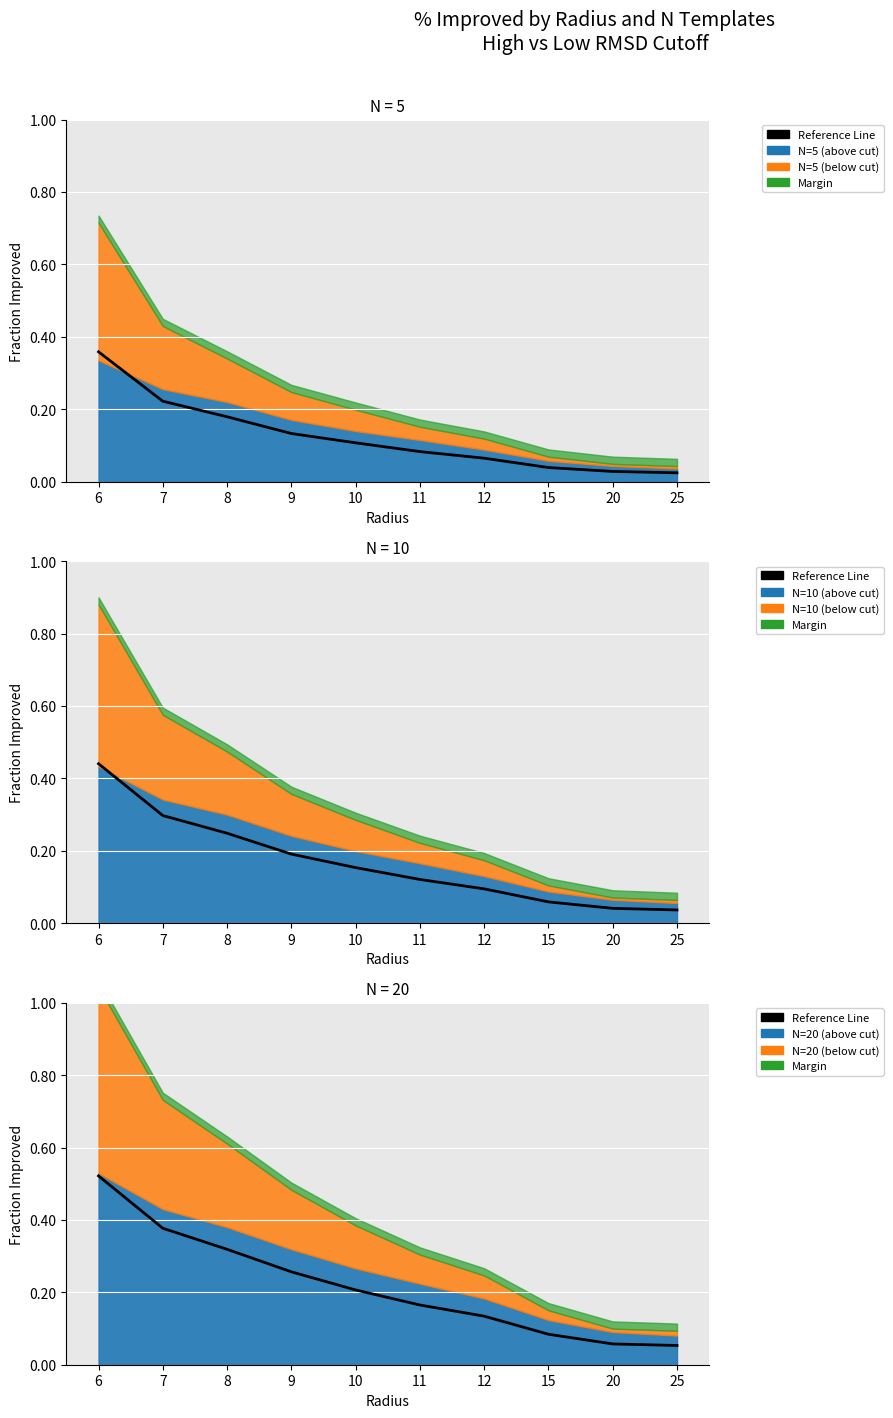

Which category has the lowest value across all series?

25